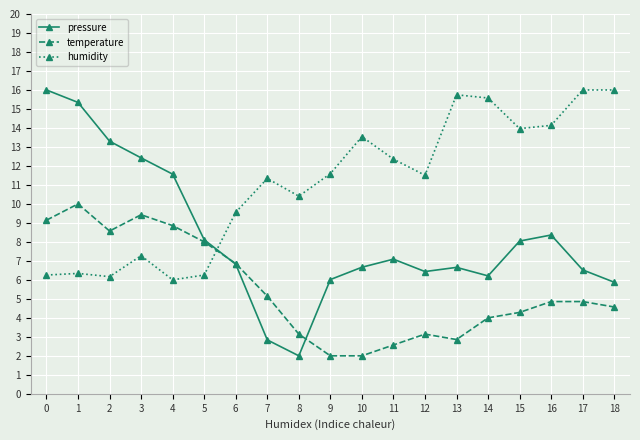

What is the minimum value shown in the chart?

2.0